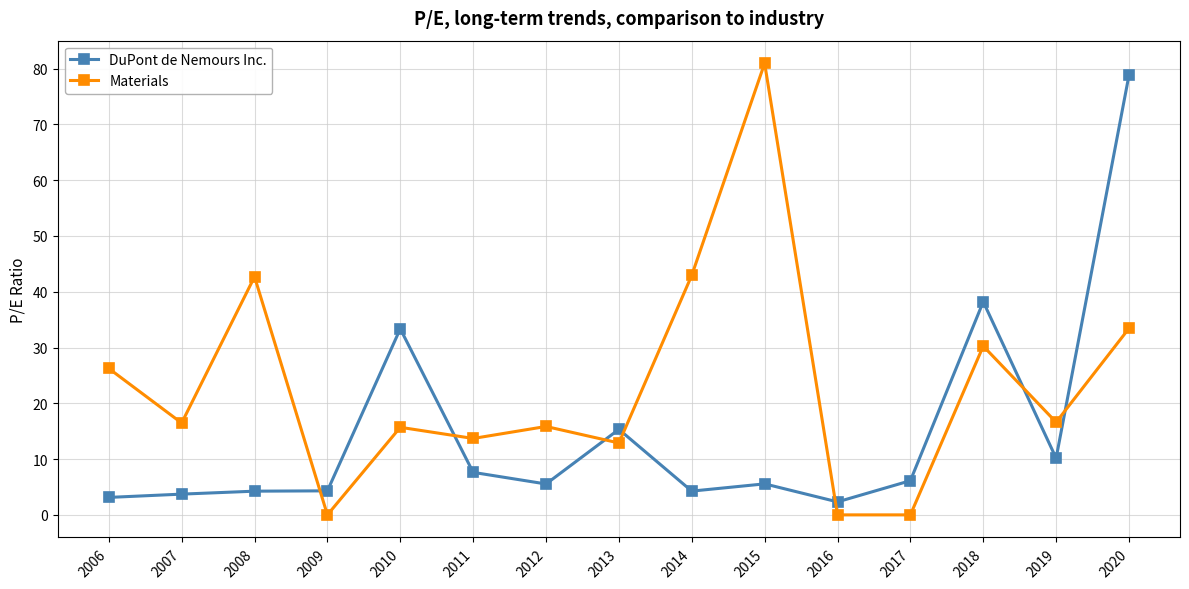

At 2010, list the series in order from smallest to largest.

Materials, DuPont de Nemours Inc.